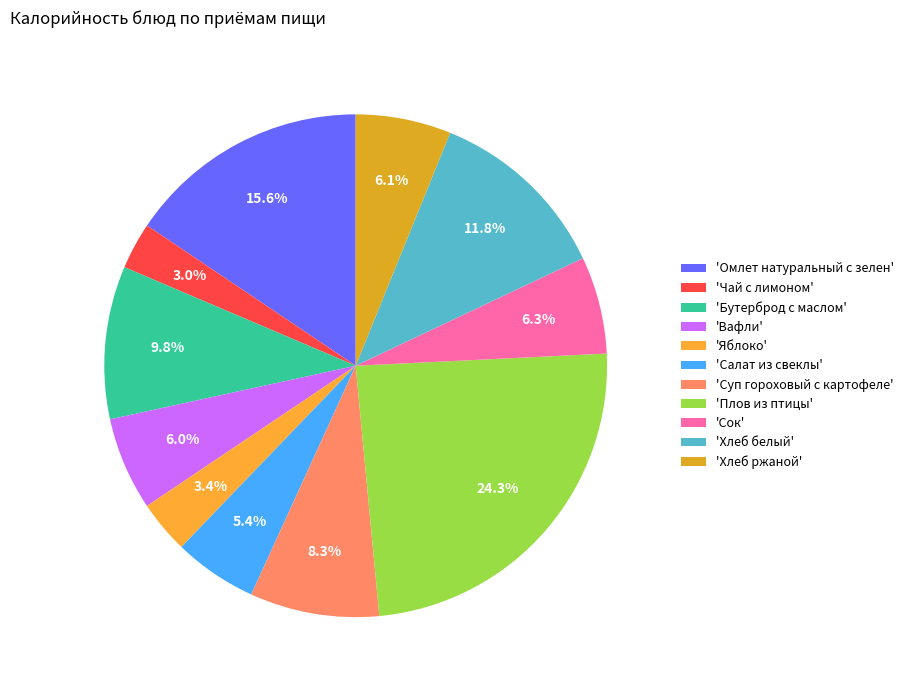

Count the number of slices in the pie.

11